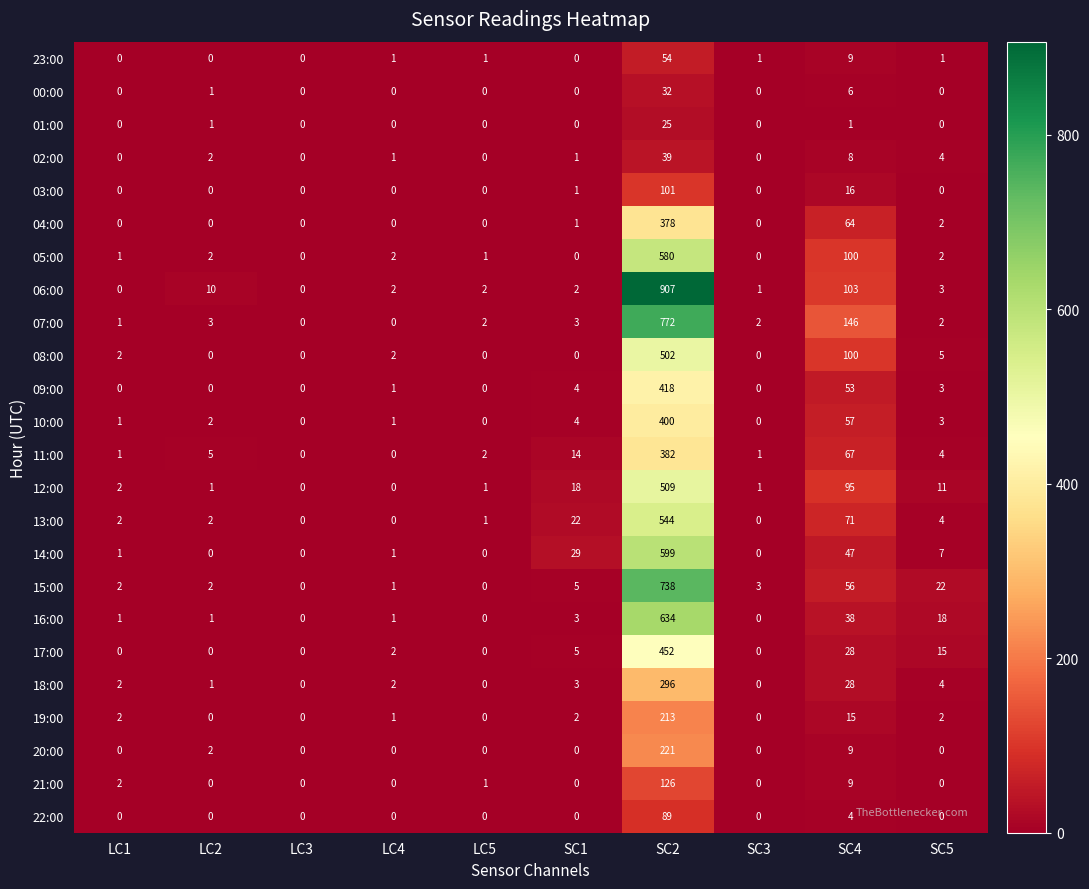

What is the average value of the 07:00 series?

93